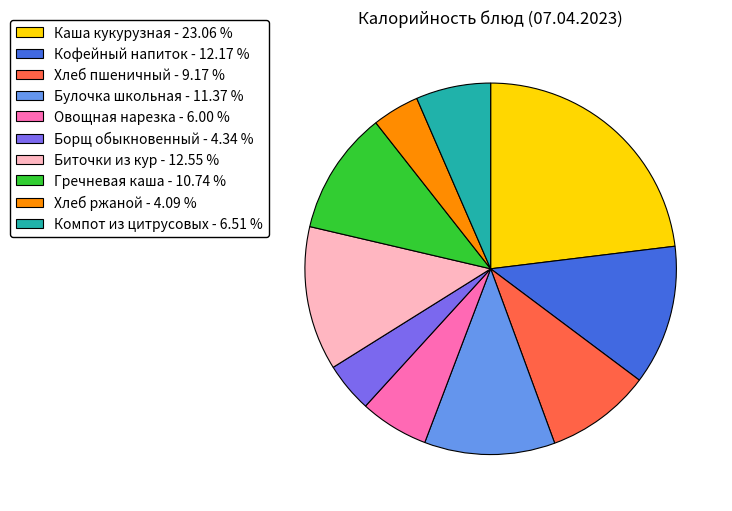

Approximately how many times larger is the value at Булочка школьная - 11.37 % compared to Хлеб пшеничный - 9.17 %?

1.2